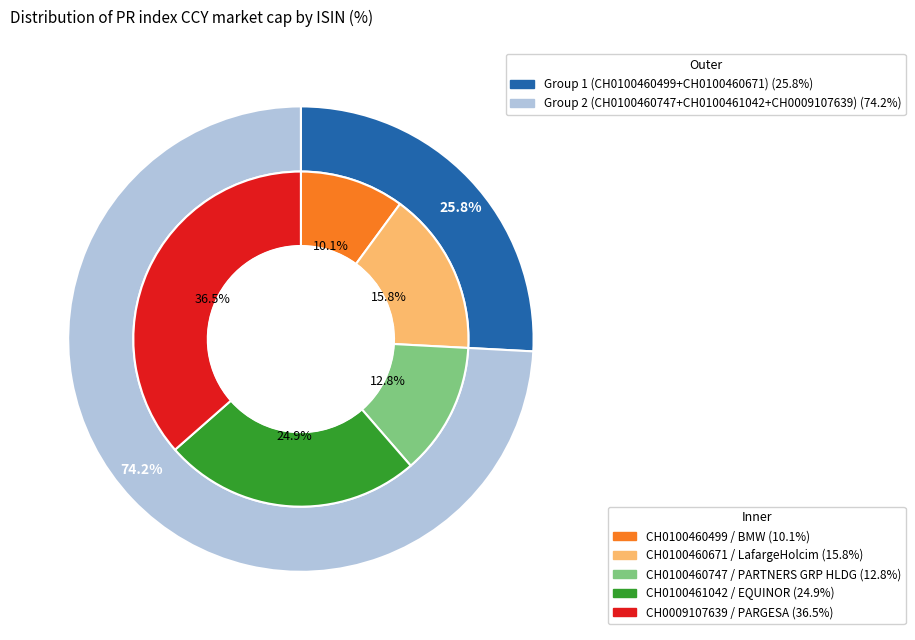

Which category has the biggest portion of the pie?

CH0009107639